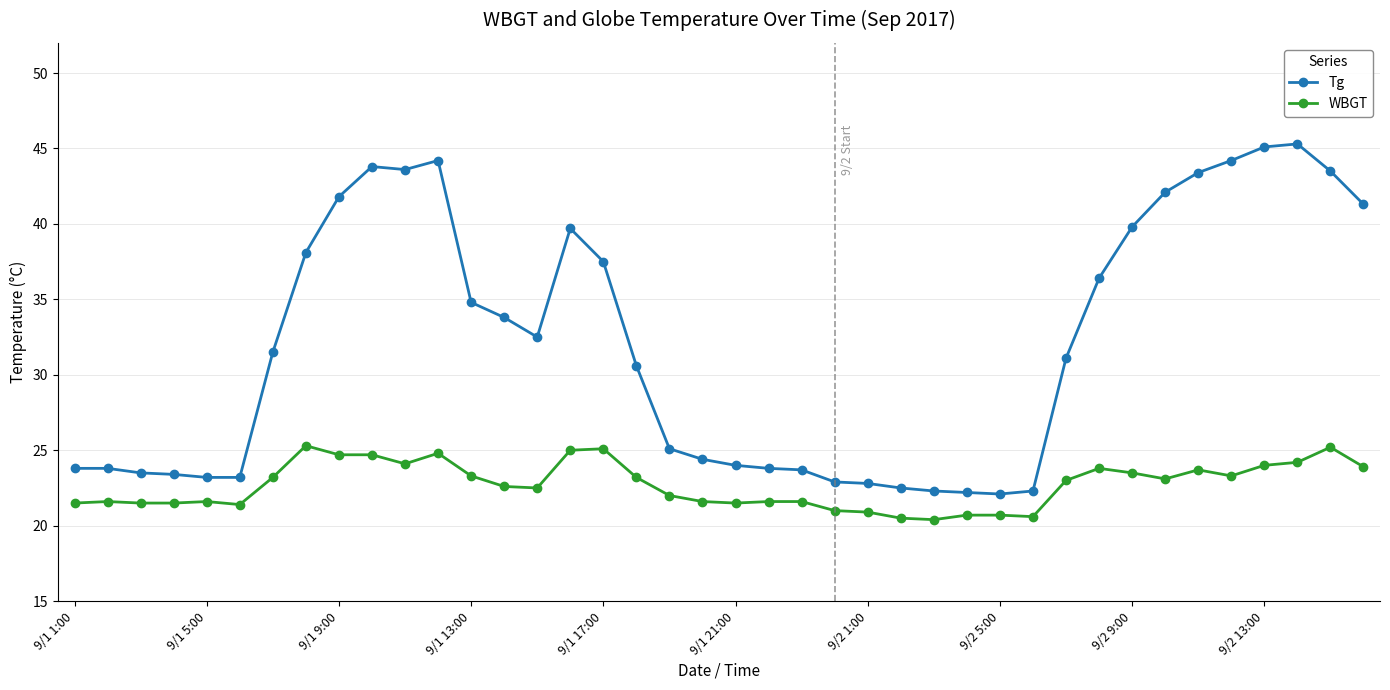

Count the number of categories in the chart.

40